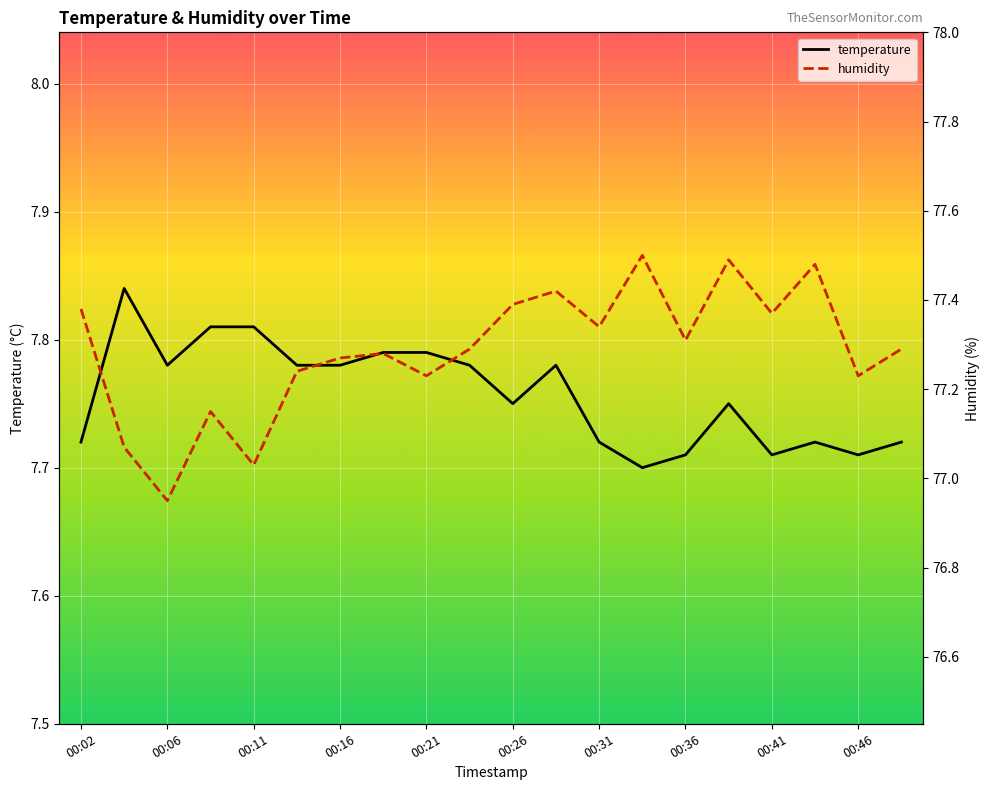

Rank the series by their average value, from lowest to highest.

temperature, humidity